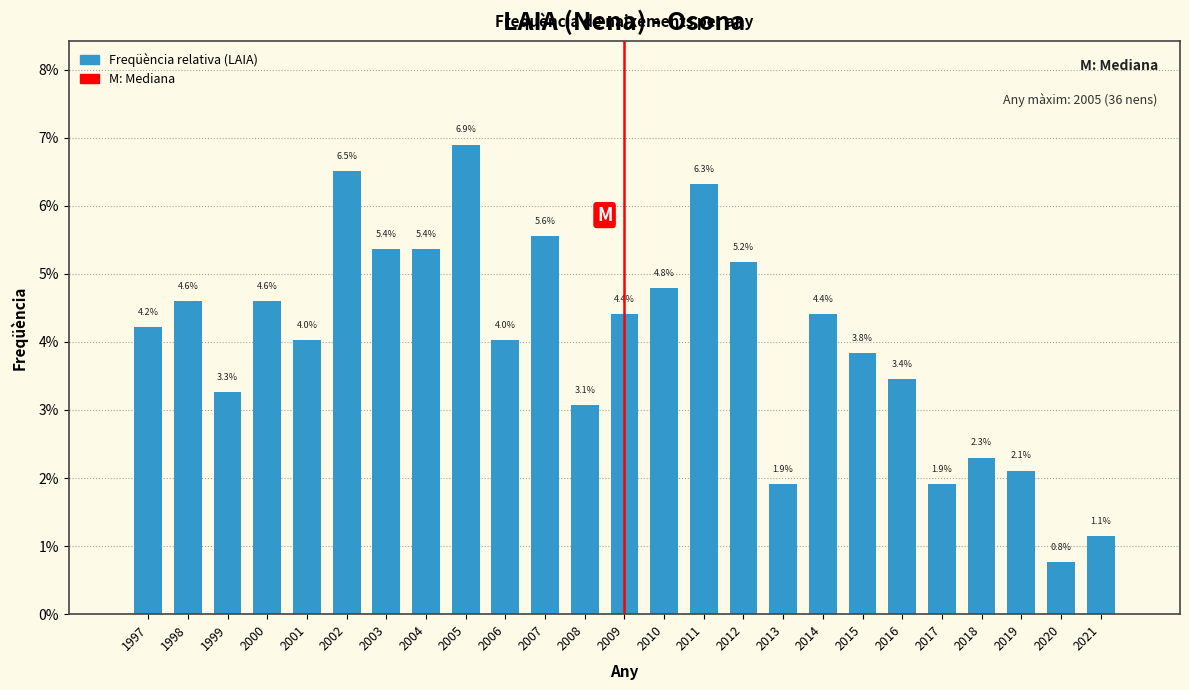

Does the chart contain any negative values?

No